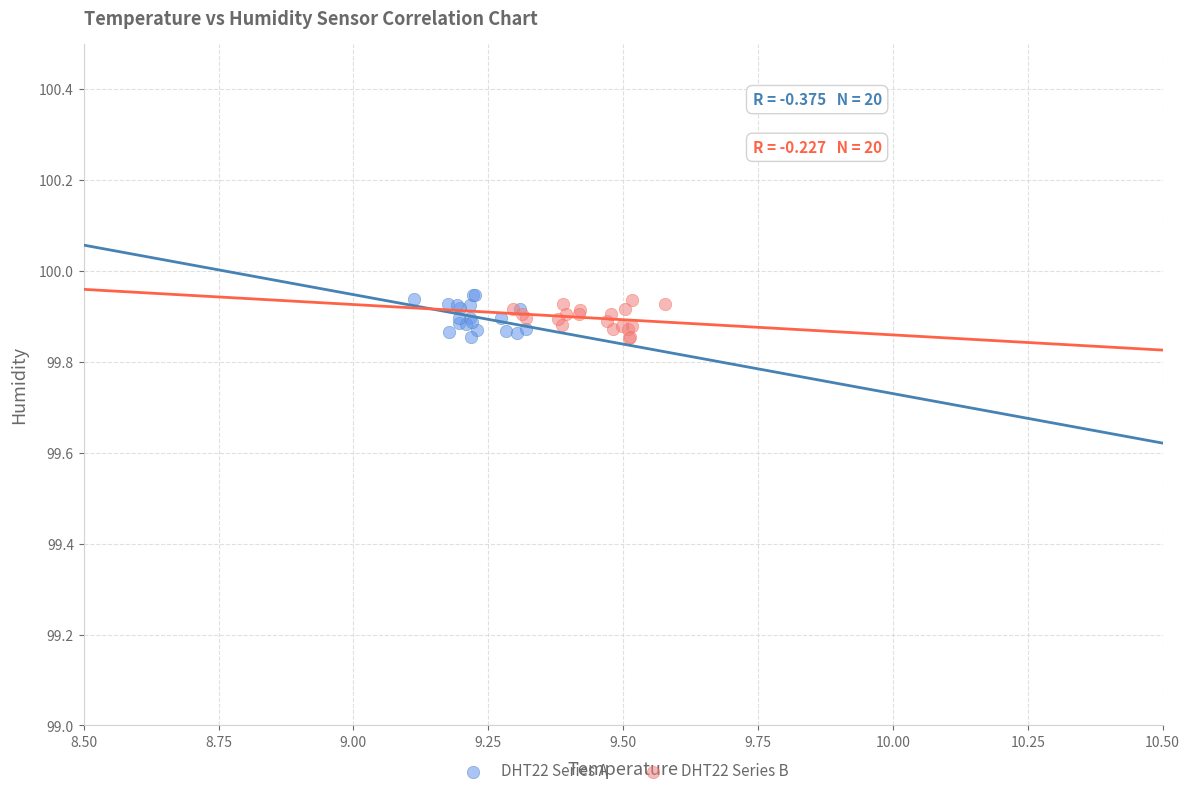

What are all the series names shown in the legend?

DHT22 Series A, DHT22 Series B